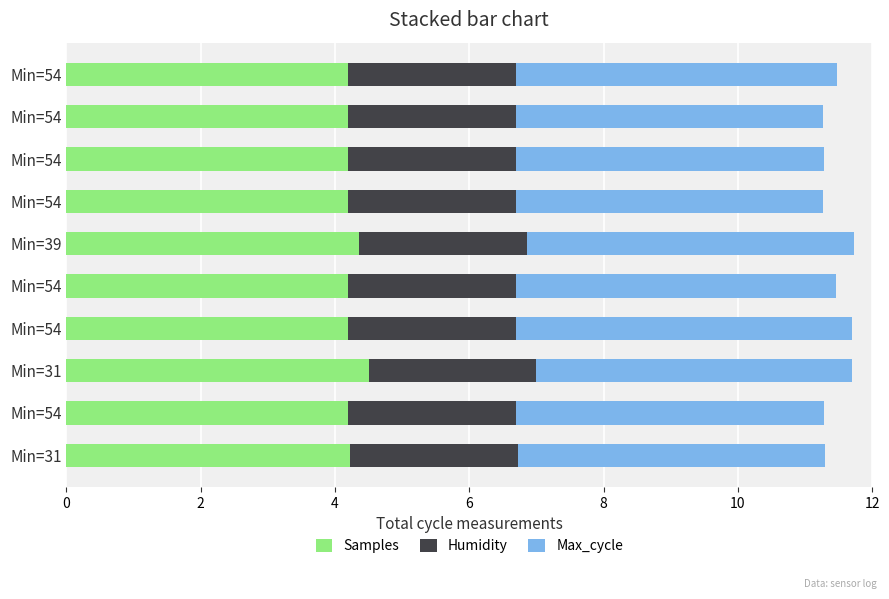

How many categories are shown in the chart?

10